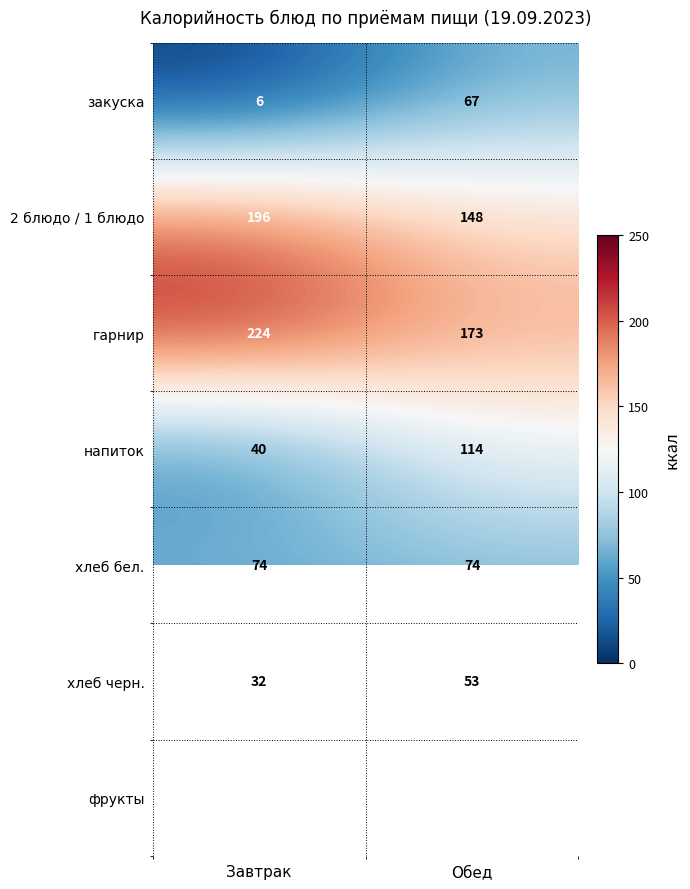

At which category is the sum across all series the highest?

Обед